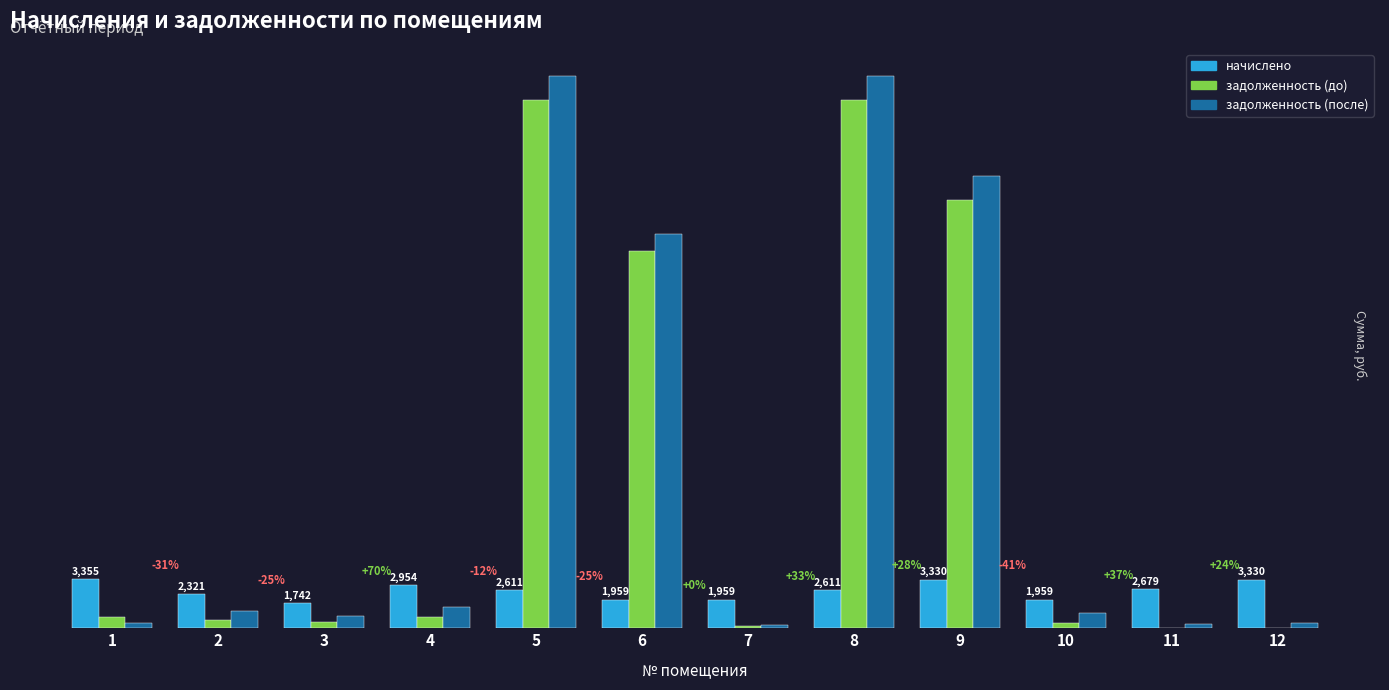

Which series has the largest total across all categories?

задолженность (после)